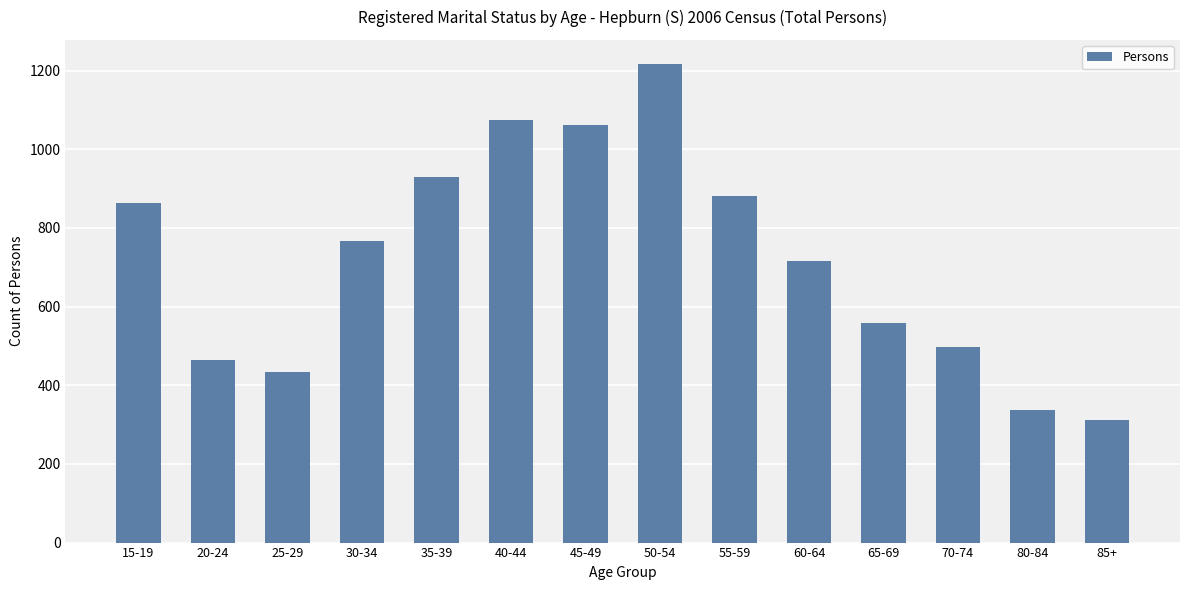

Rank the categories by value from highest to lowest.

50-54, 40-44, 45-49, 35-39, 55-59, 15-19, 30-34, 60-64, 65-69, 70-74, 20-24, 25-29, 80-84, 85+